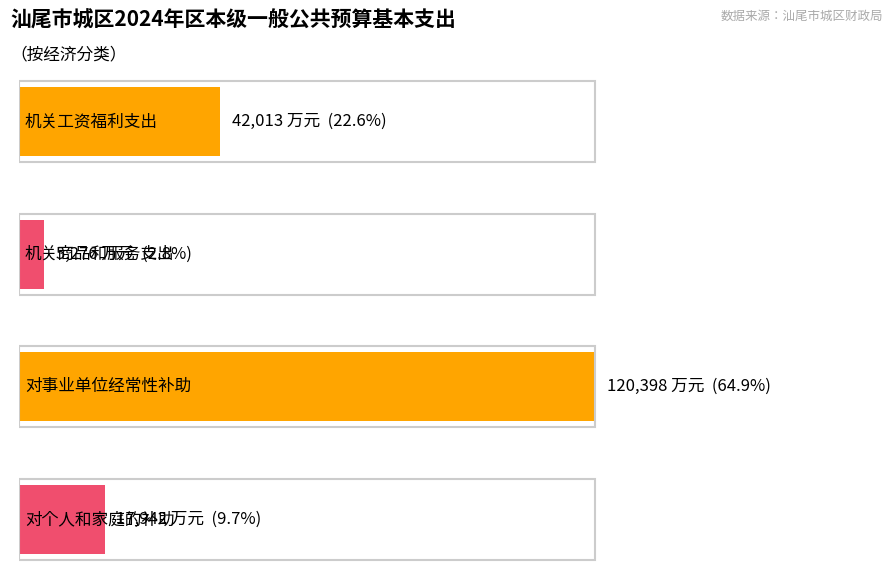

What is the value of the 1st bar from the left?

42013